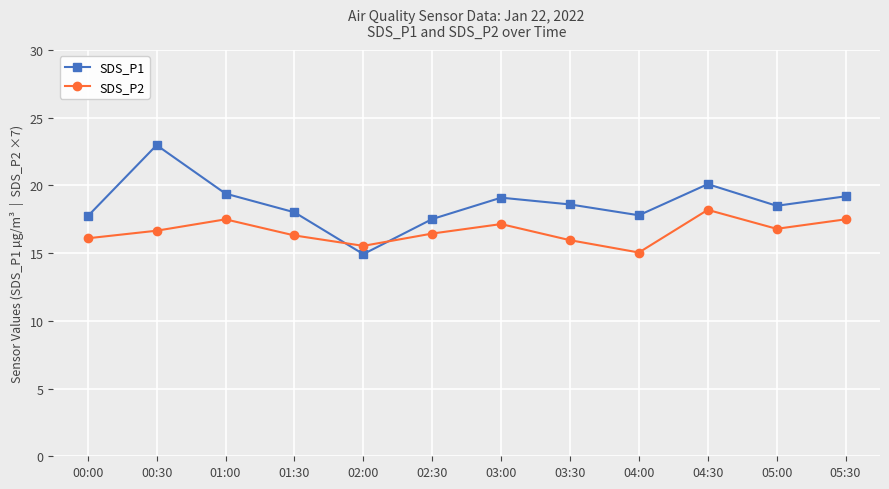

How many lines are shown in the chart?

2